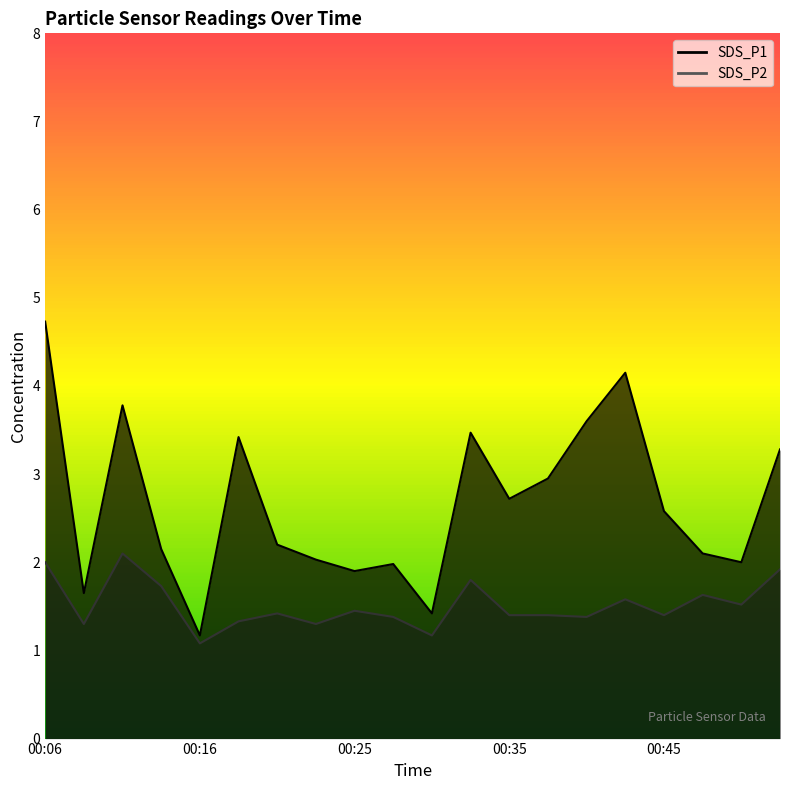

Rank the series by their average value, from lowest to highest.

SDS_P2, SDS_P1